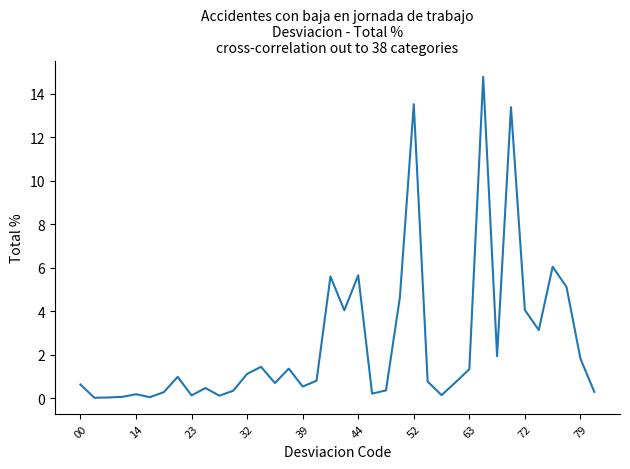

What is the greatest value displayed?

14.8